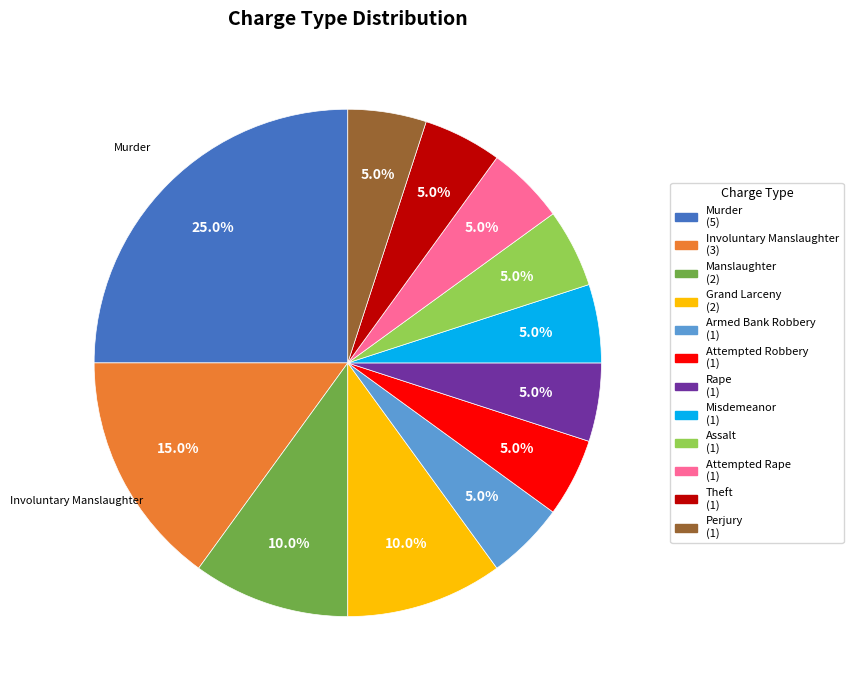

Is it true that Armed Bank Robbery is 1% of the pie?

False